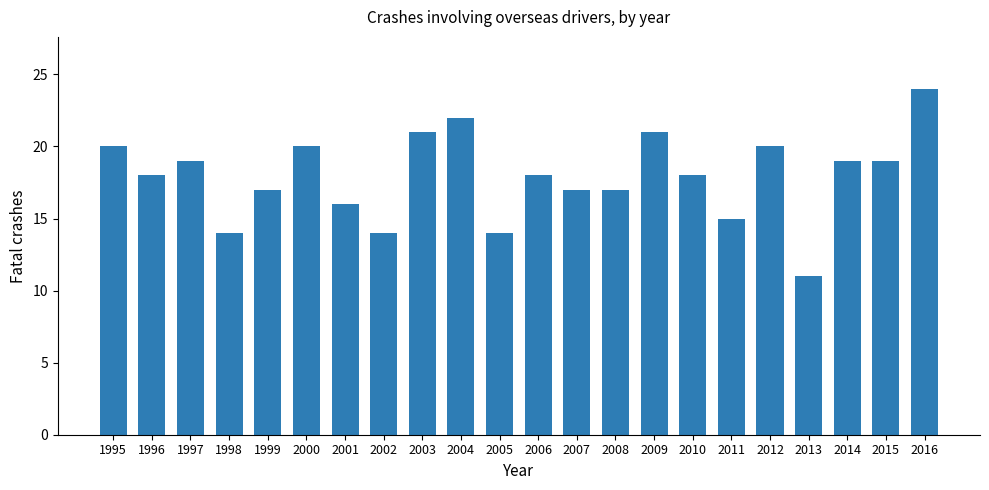

How many bars are there in total?

22